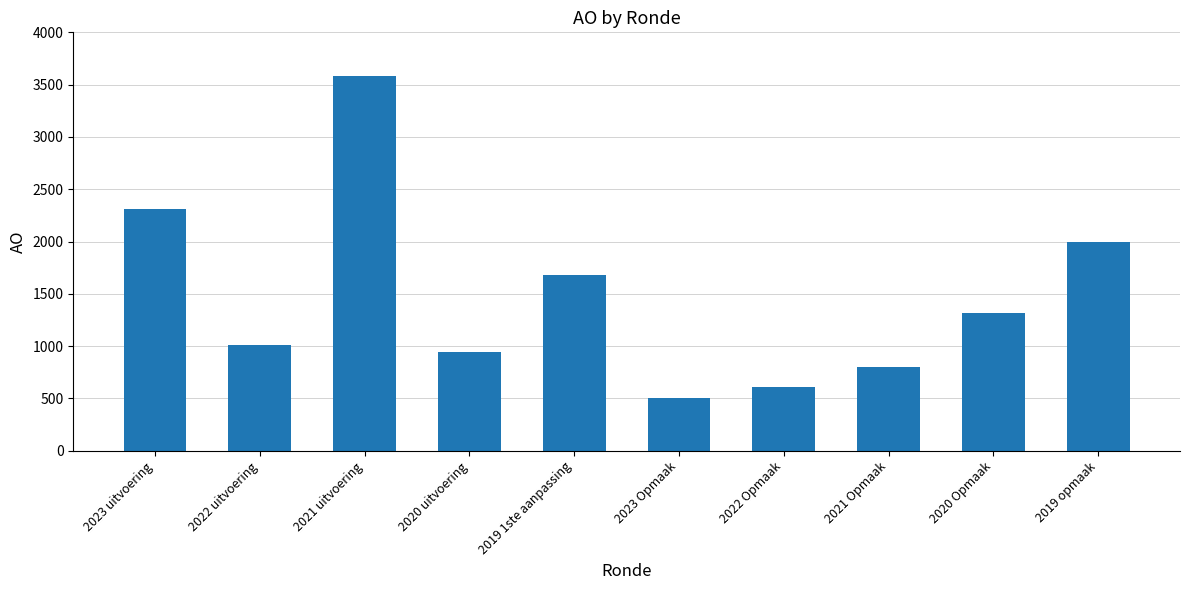

What is the change in value from 2021 uitvoering to 2023 Opmaak?

-3072